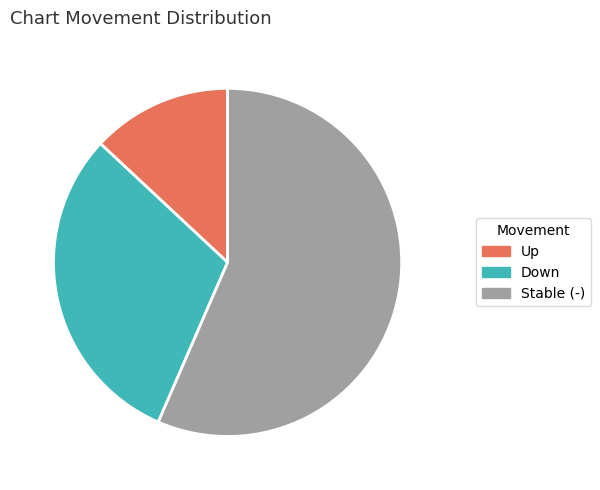

Is there any slice that represents more than half of the pie?

Yes